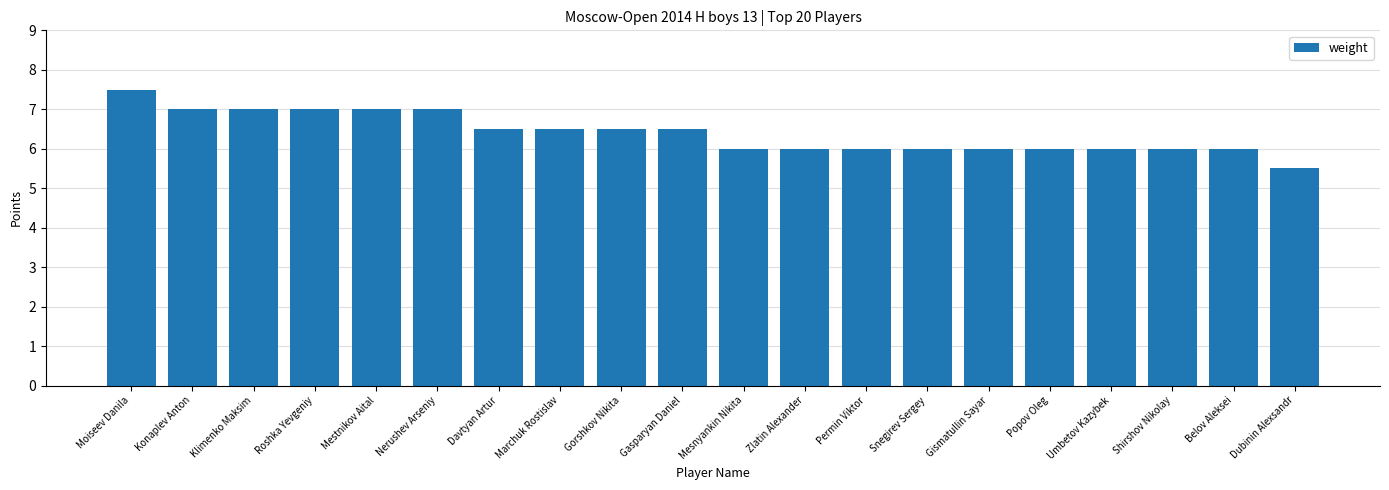

What is the maximum value shown in the chart?

7.5